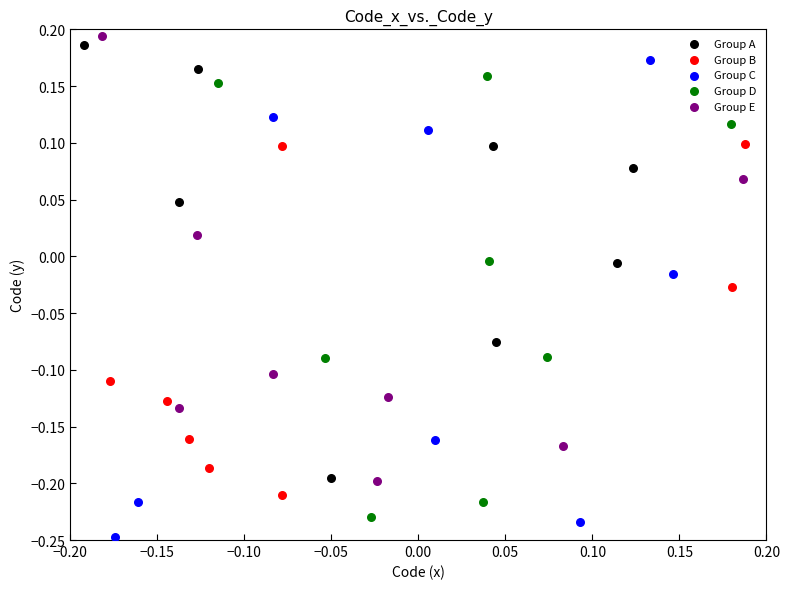

What are all the series names shown in the legend?

Group A, Group B, Group C, Group D, Group E